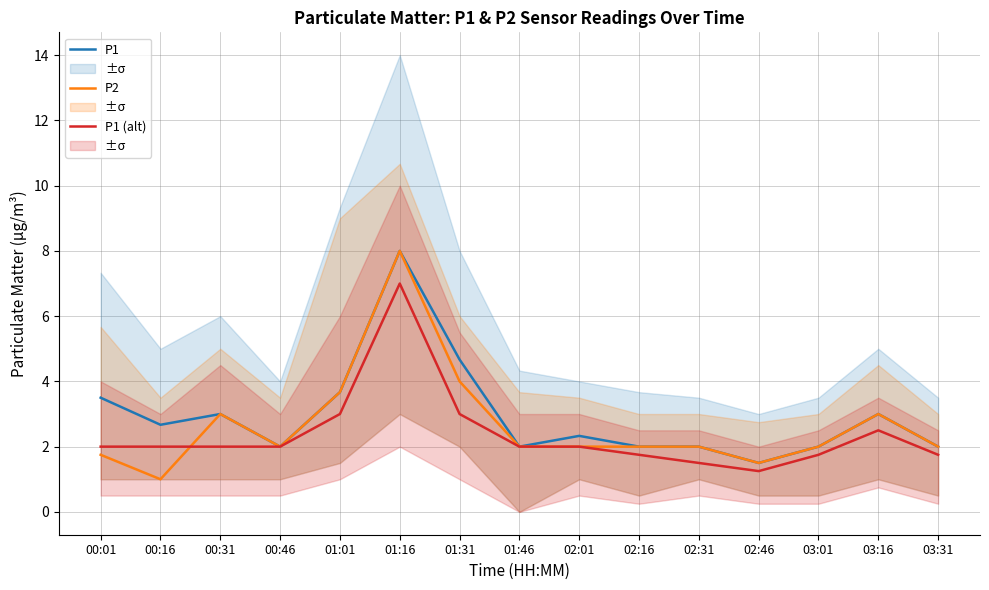

Count the number of data series in this chart.

3